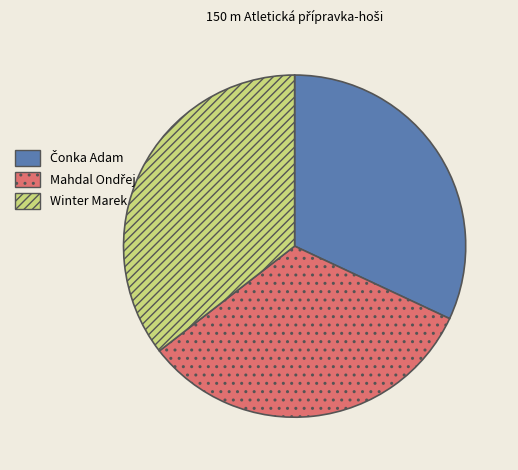

Which slice is the largest?

Winter Marek